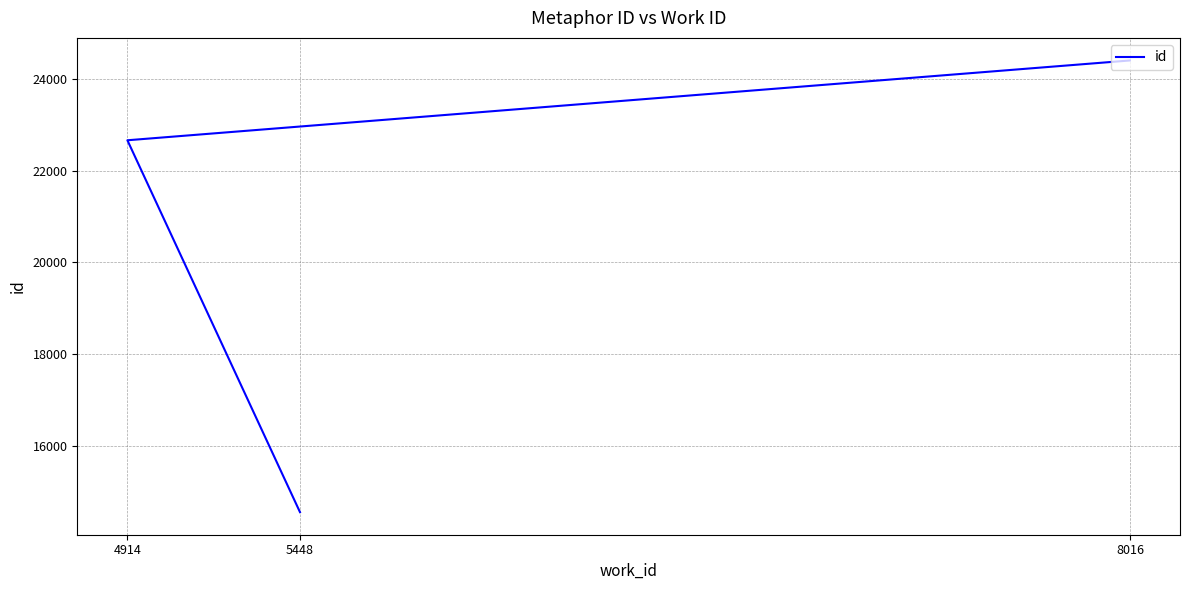

Which has a higher value, 8016 or 4914?

8016